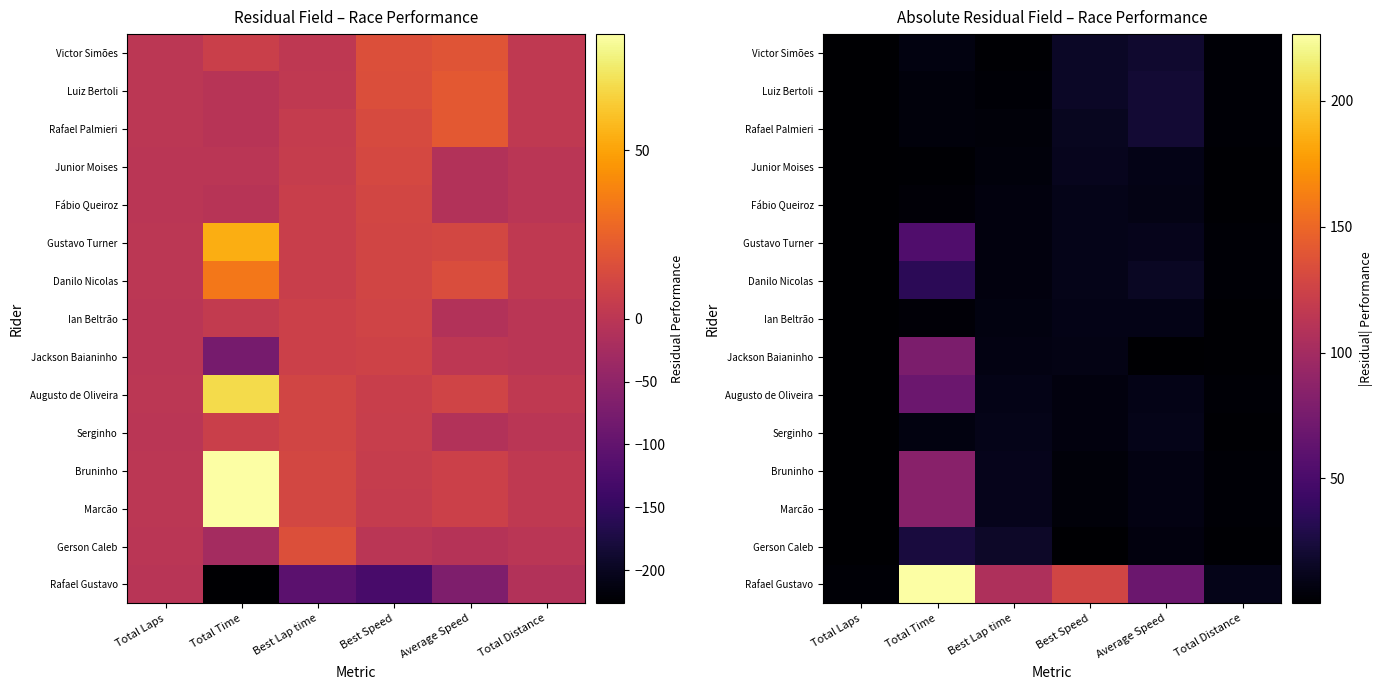

What is the sum of the Victor Simões values at Total Laps and Best Speed?

16.7